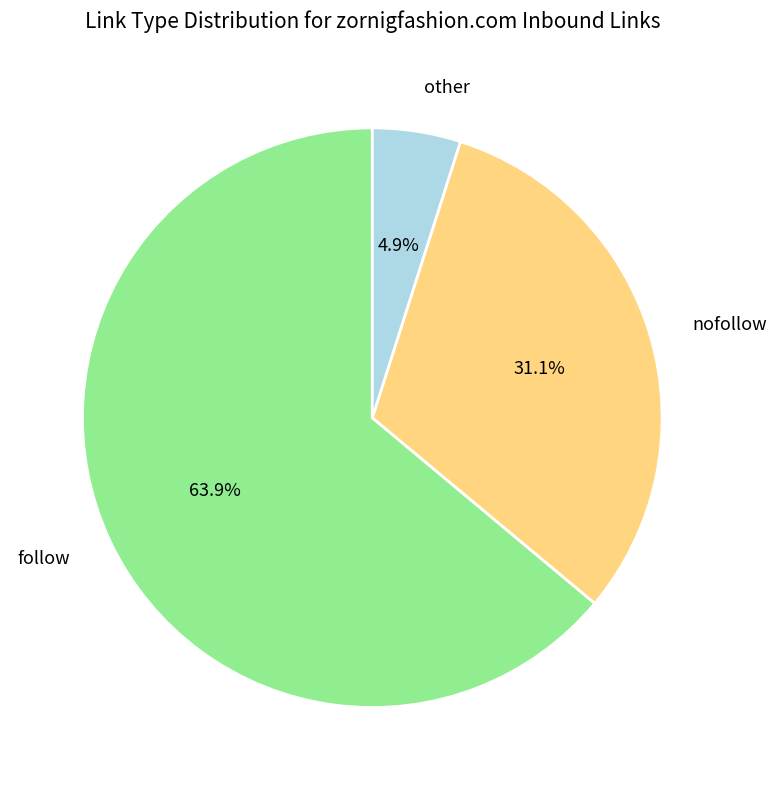

What is the ratio of the value at nofollow to the value at follow?

0.5